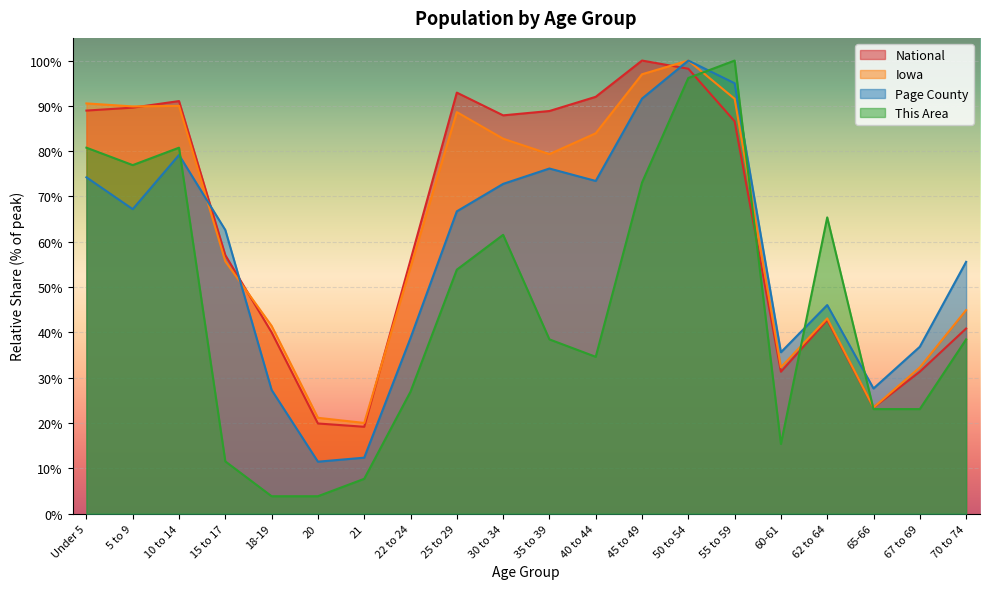

Which series changed the most between 22 to 24 and 70 to 74?

Page County